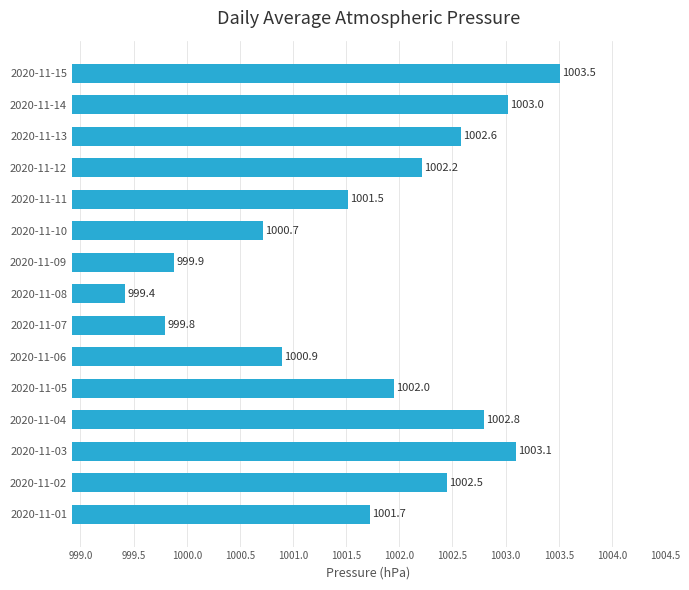

What is the difference between the maximum and minimum values?

4.1